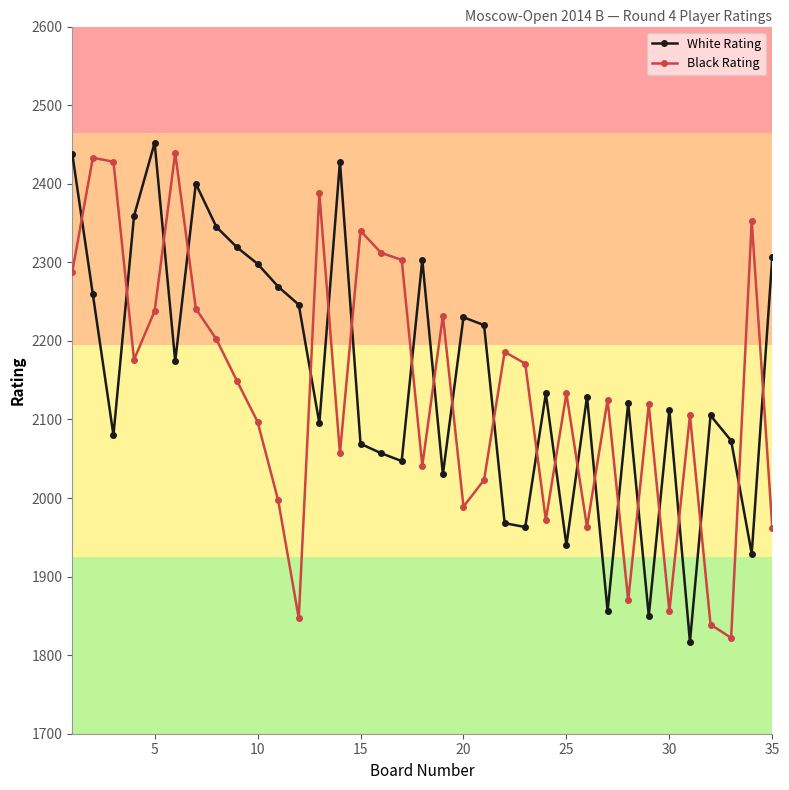

What is the difference between the maximum and minimum values in the White Rating series?

635